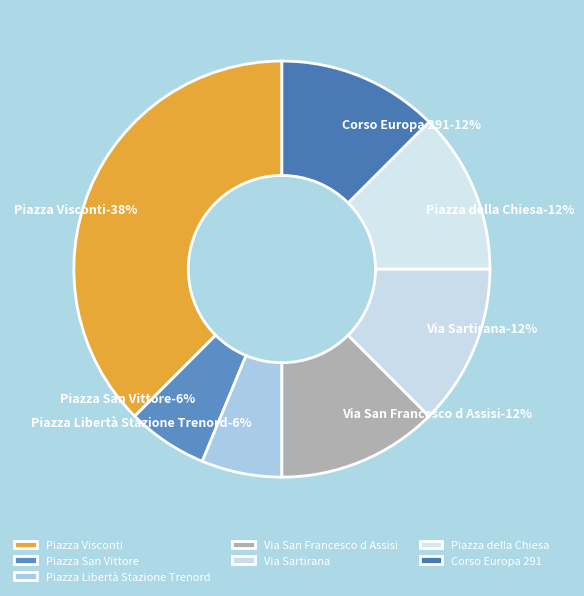

Rank the categories by value from lowest to highest.

Piazza San Vittore, Piazza Libertà Stazione Trenord, Via San Francesco d Assisi, Via Sartirana, Piazza della Chiesa, Corso Europa 291, Piazza Visconti